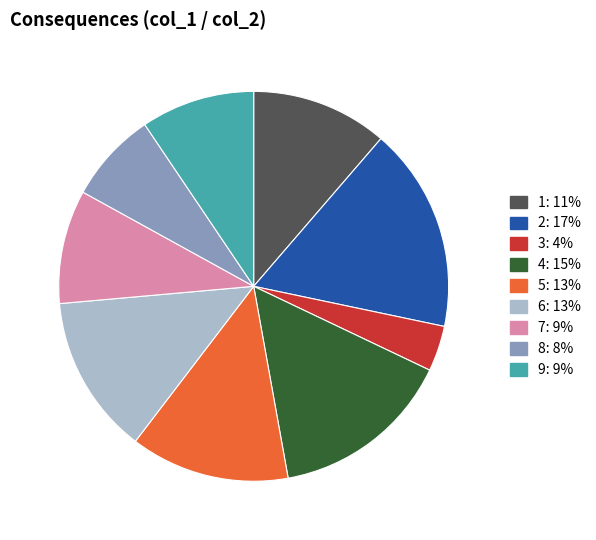

Does any single category account for the majority?

No